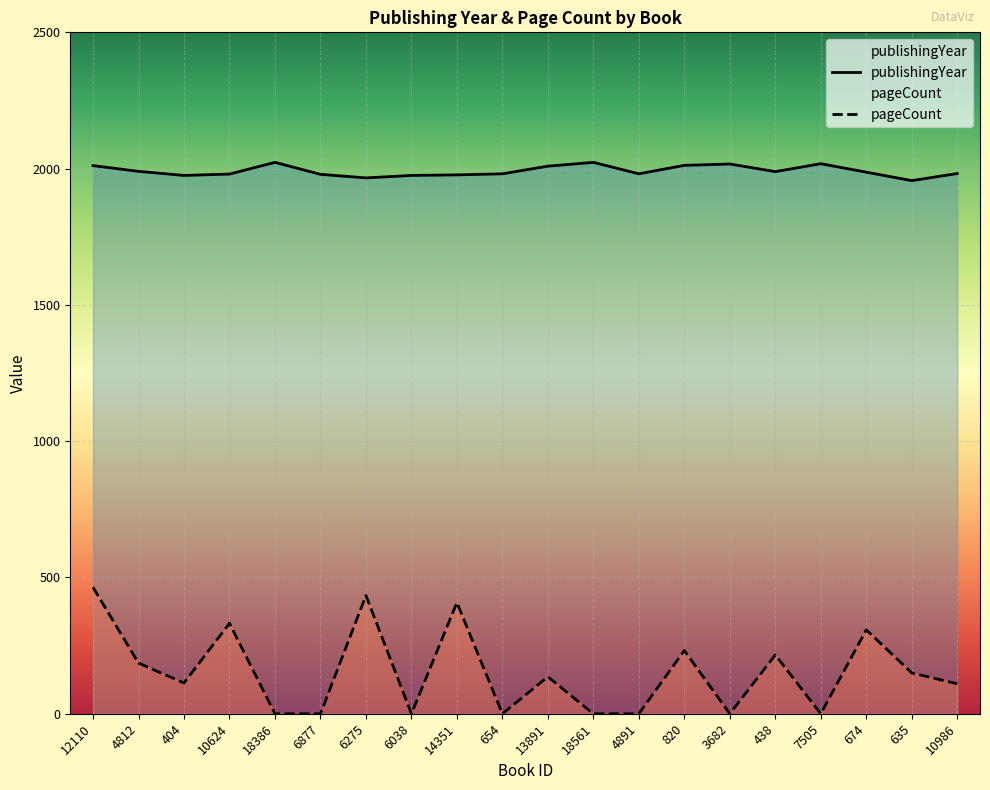

What is the spread (max minus min) of values at 12110?

1547